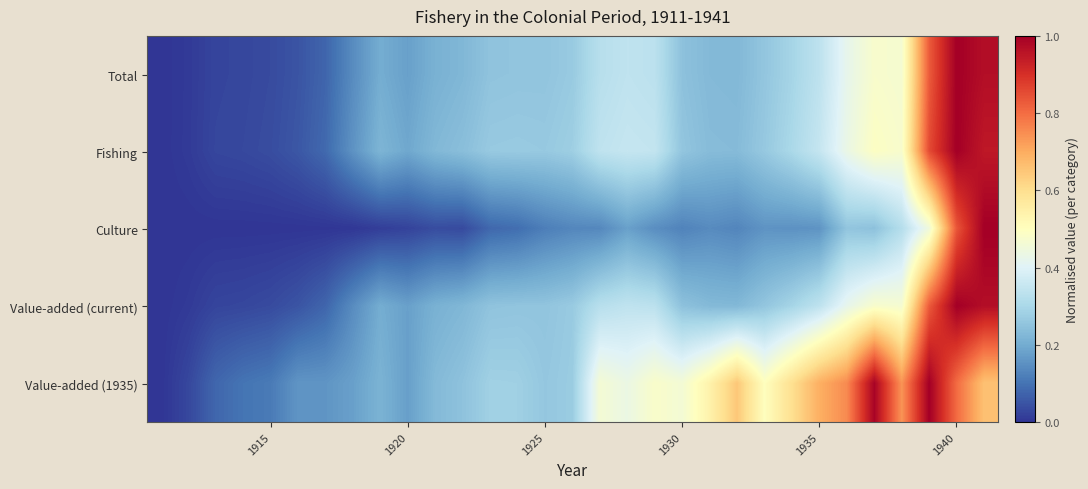

How many distinct data groups are displayed?

5